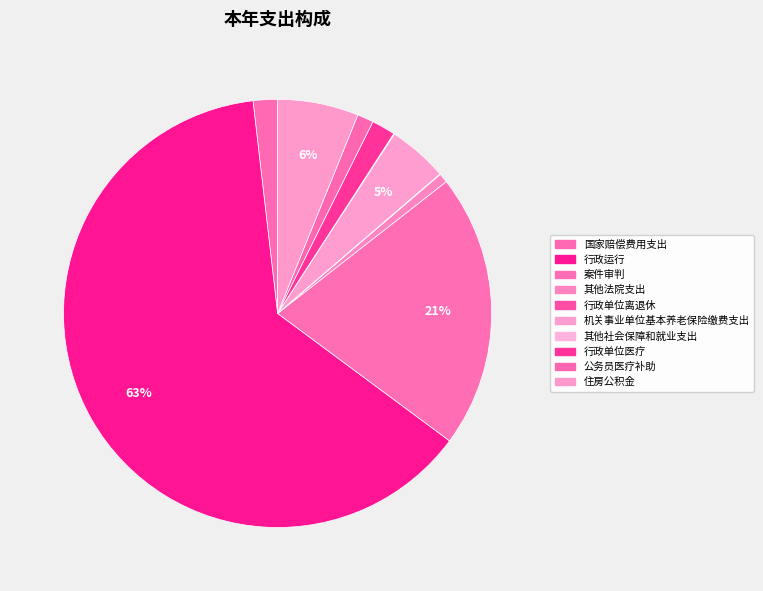

Is the sum of 公务员医疗补助 and 住房公积金 greater than half?

No